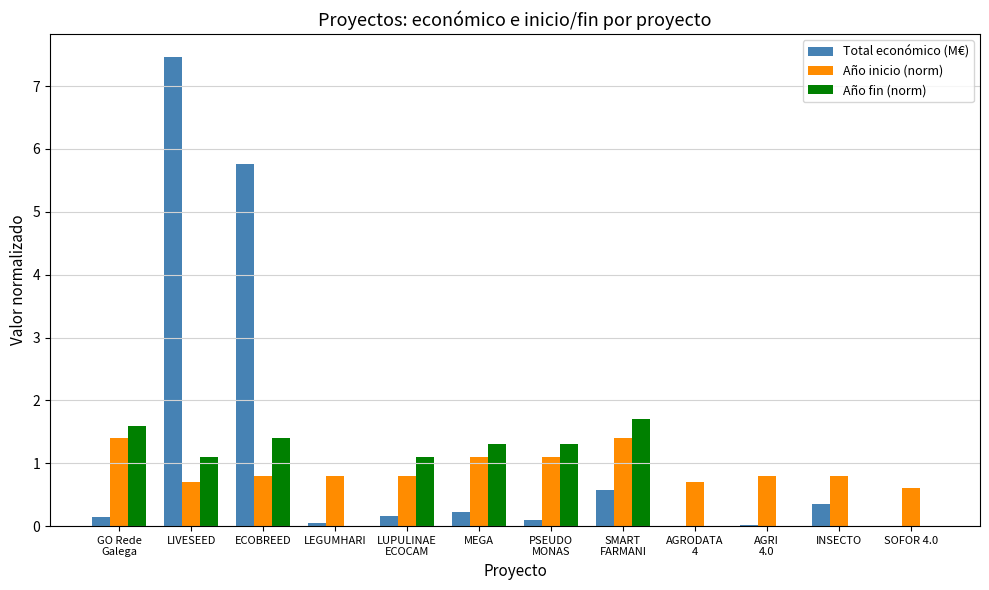

What is the greatest value displayed?

7.5